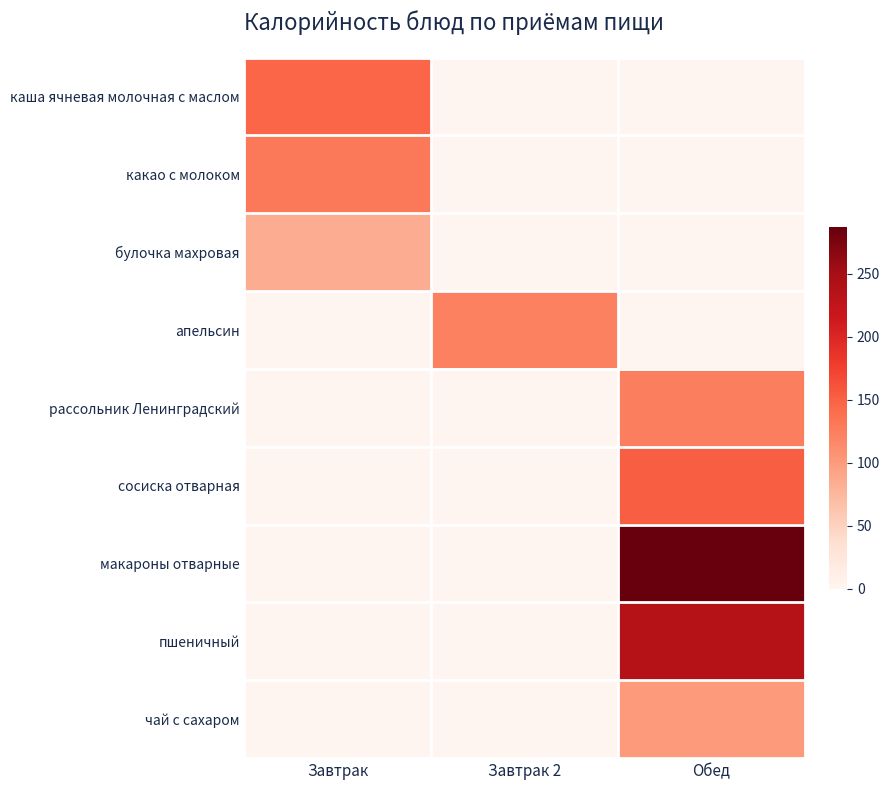

Which series has the largest range (max minus min)?

макароны отварные